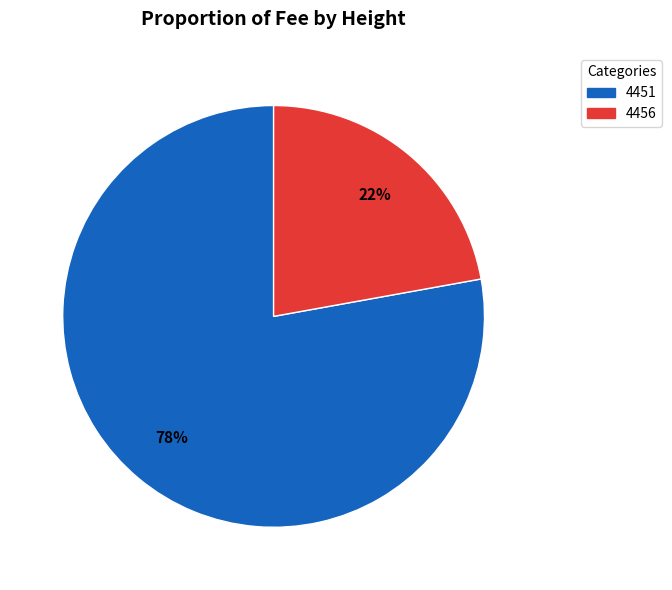

What is the largest slice in the pie chart?

4451